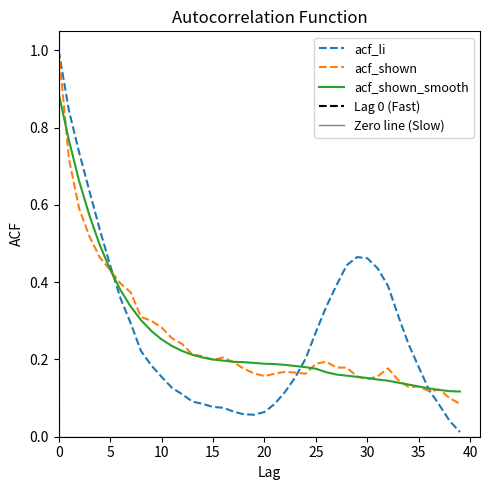

At how many categories does at least one series exceed 0?

40